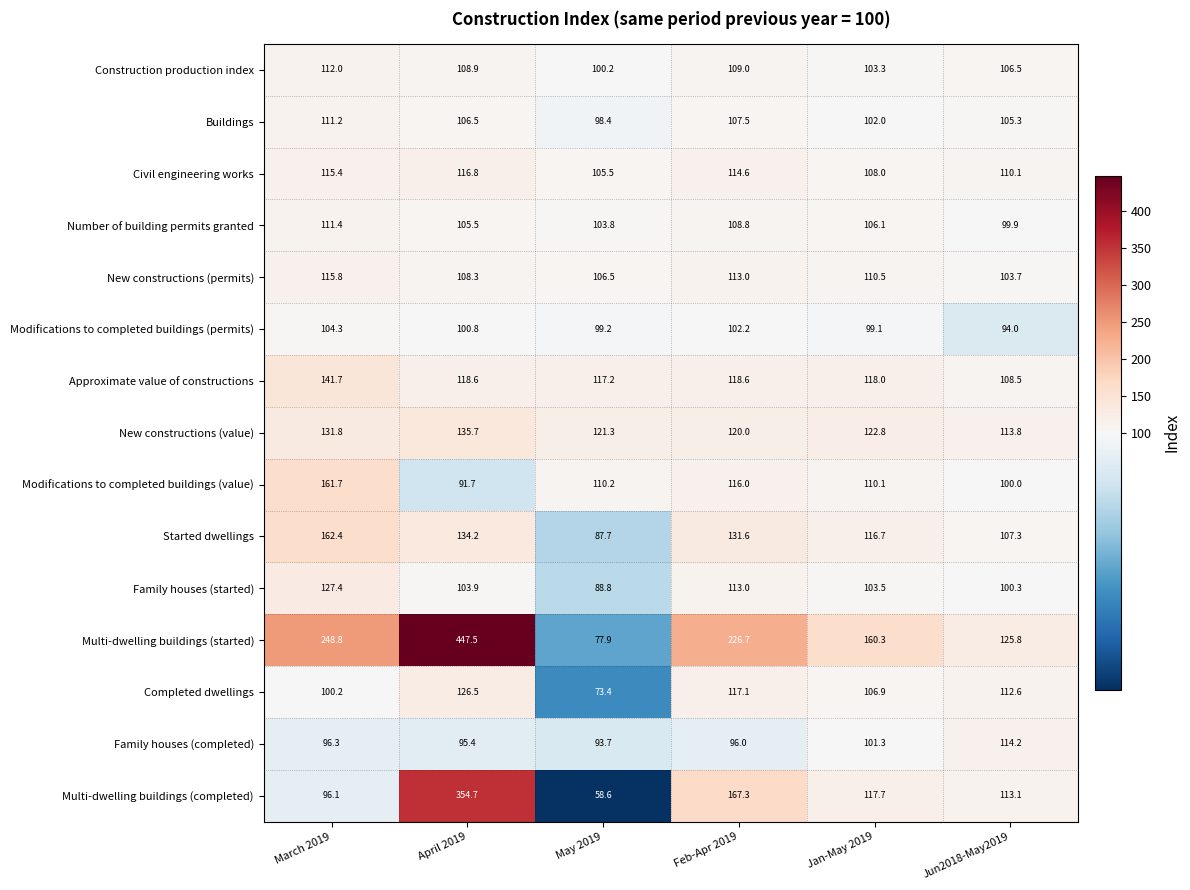

Where does the Civil engineering works series first go above 114?

March 2019